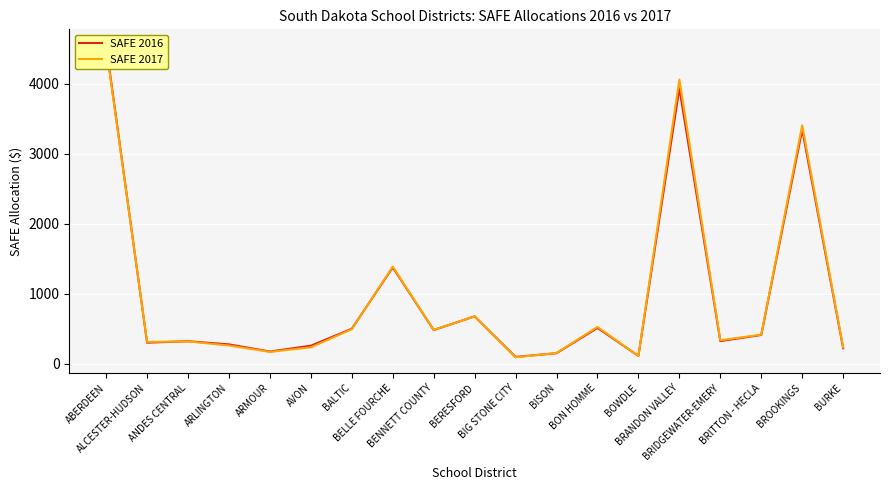

At which category does SAFE 2017 reach its first local valley?

ALCESTER-HUDSON